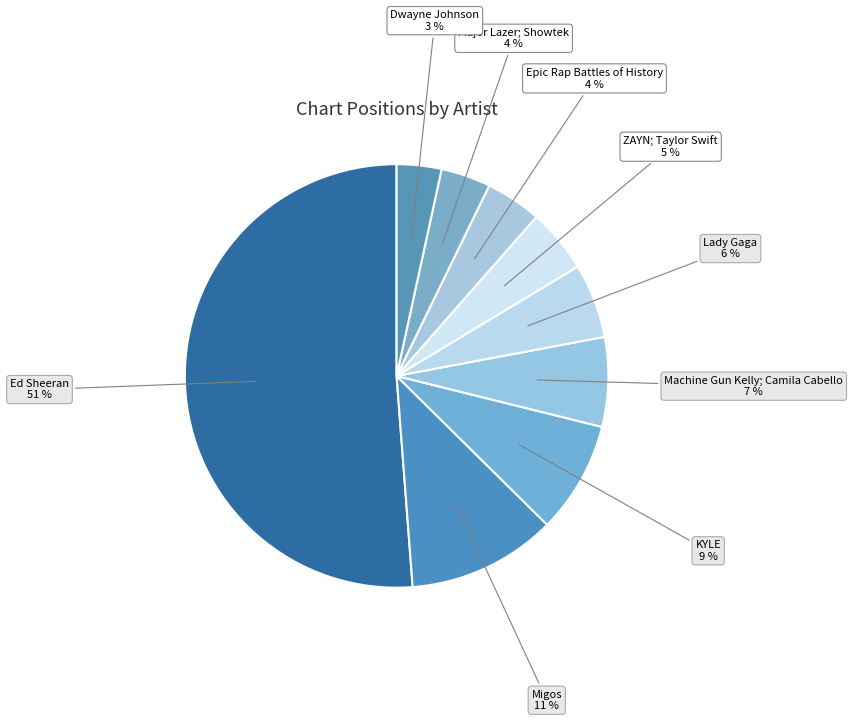

To the nearest percent, what is the combined percentage of Lady Gaga and Machine Gun Kelly; Camila Cabello?

13%